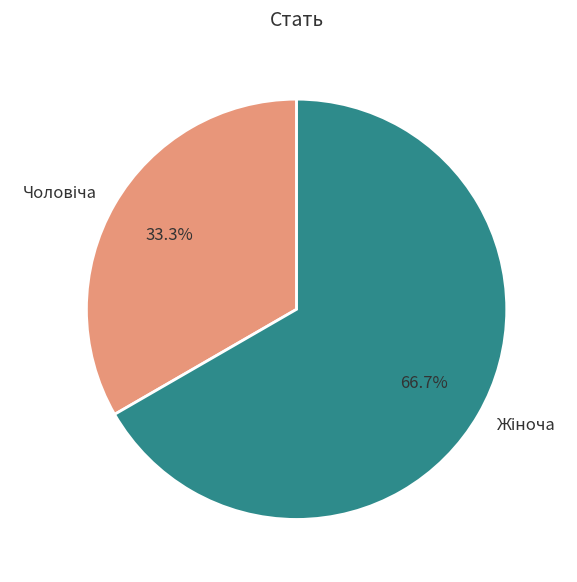

Does any single category account for the majority?

Yes